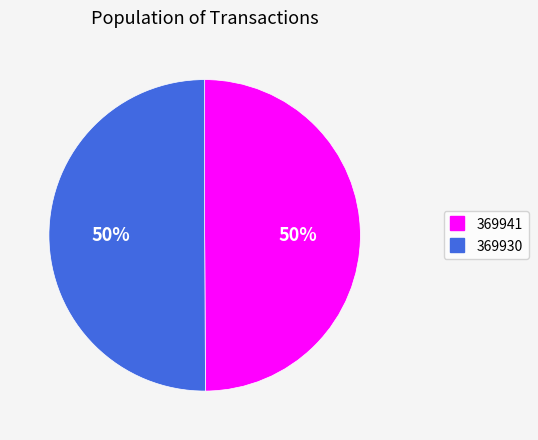

To the nearest percent, what percentage of the pie is 369941?

50%